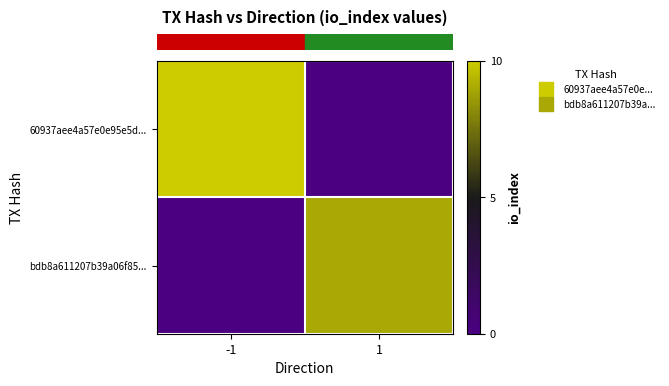

Rank the series by their average value, from lowest to highest.

row_1, row_0